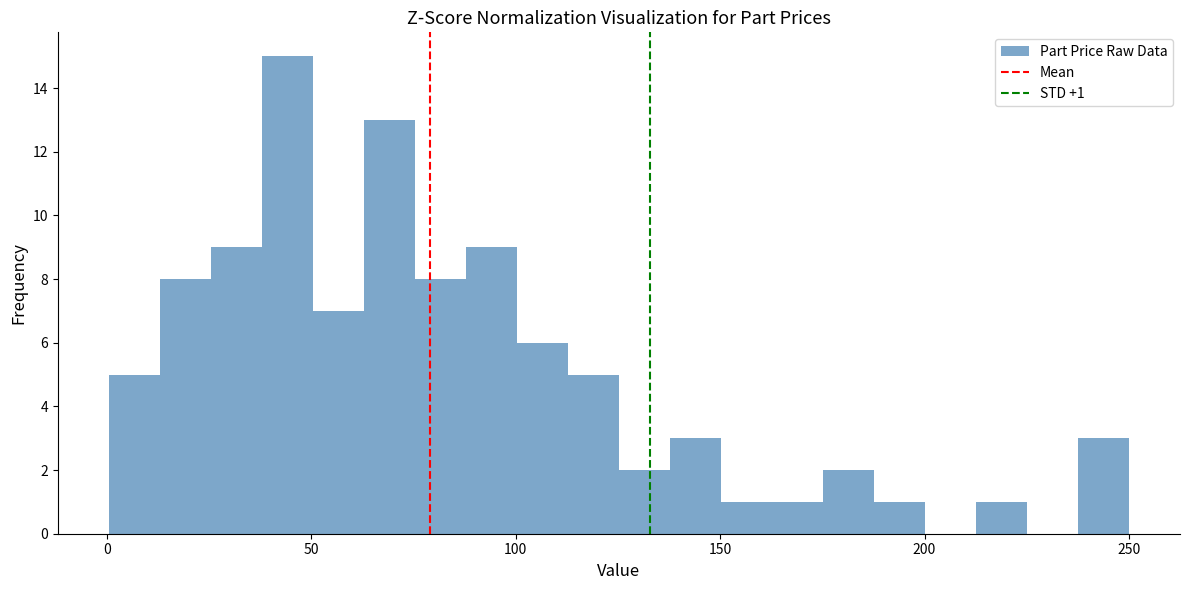

Read against the x-axis, roughly where is the centre of the tallest bar?

45